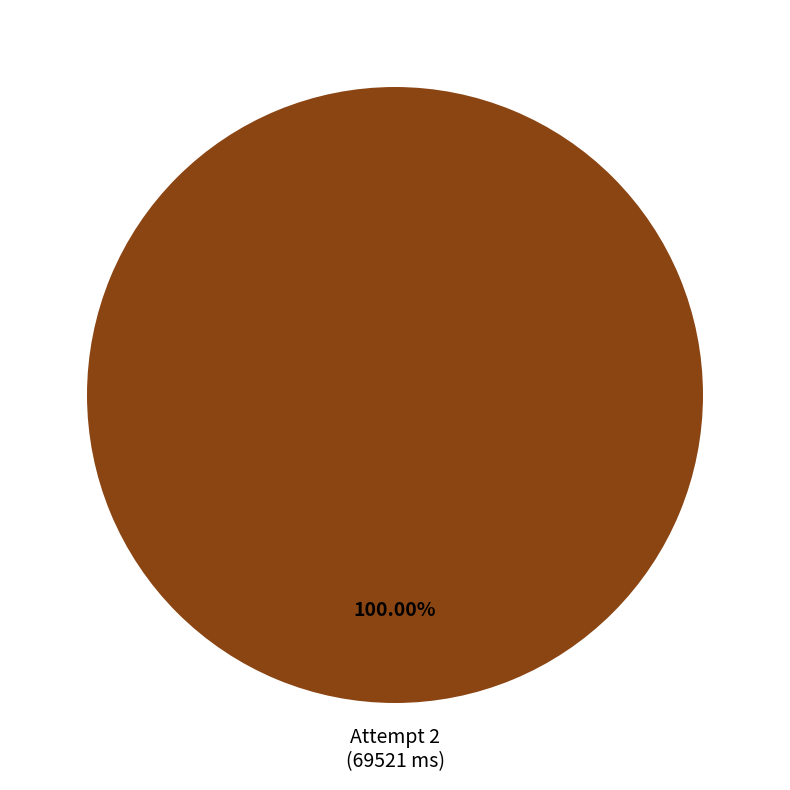

Is there any slice that represents more than half of the pie?

Yes